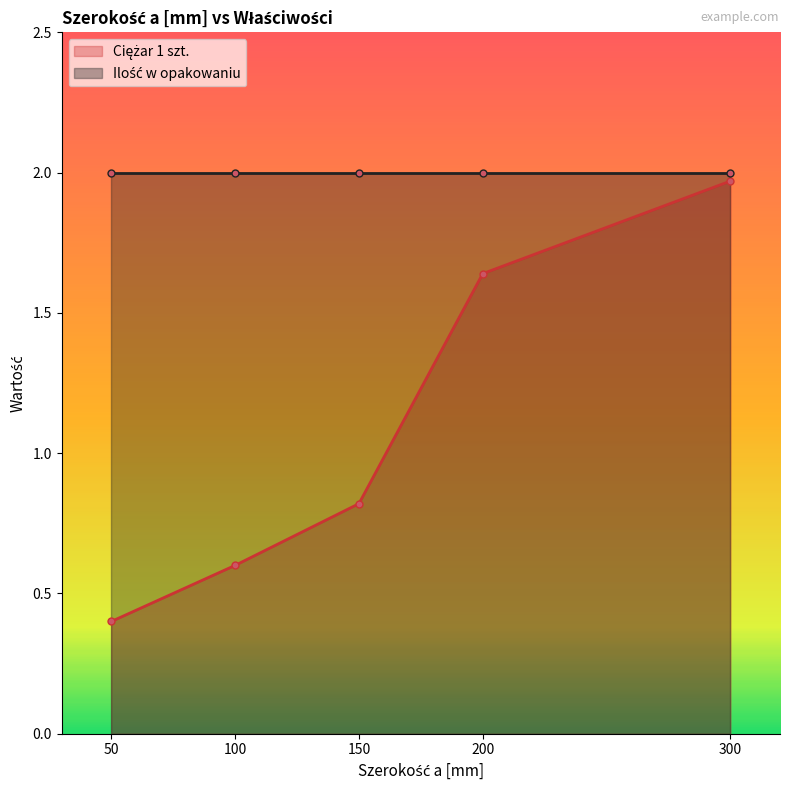

The chart shows a value of 0.9 at 100. True or false?

False